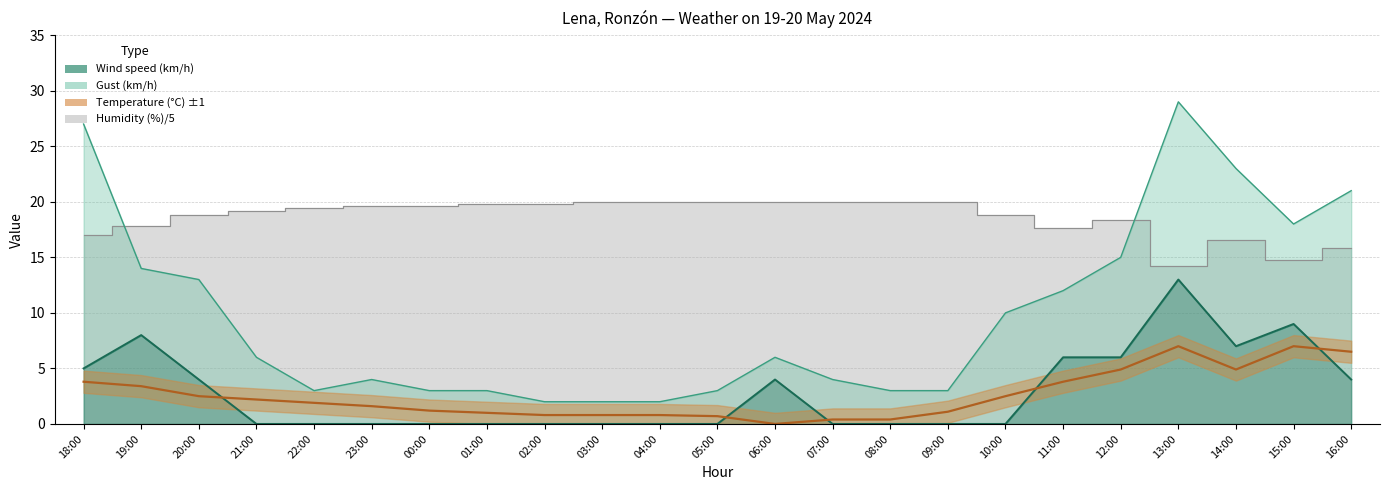

Reading right to left, transcribe all the data shown in this chart.

Temperature (C): 6.5	7.0	4.9	7.0	4.9	3.8	2.5	1.1	0.4	0.4	0.0	0.7	0.8	0.8	0.8	1.0	1.2	1.6	1.9	2.2	2.5	3.4	3.8
Wind speed (km/h): 4.0	9.0	7.0	13.0	6.0	6.0	0.0	0.0	0.0	0.0	4.0	0.0	0.0	0.0	0.0	0.0	0.0	0.0	0.0	0.0	4.0	8.0	5.0
Gust (km/h): 21.0	18.0	23.0	29.0	15.0	12.0	10.0	3.0	3.0	4.0	6.0	3.0	2.0	2.0	2.0	3.0	3.0	4.0	3.0	6.0	13.0	14.0	27.0
Humidity (%): 15.8	14.8	16.6	14.2	18.4	17.6	18.8	20.0	20.0	20.0	20.0	20.0	20.0	20.0	19.8	19.8	19.6	19.6	19.4	19.2	18.8	17.8	17.0